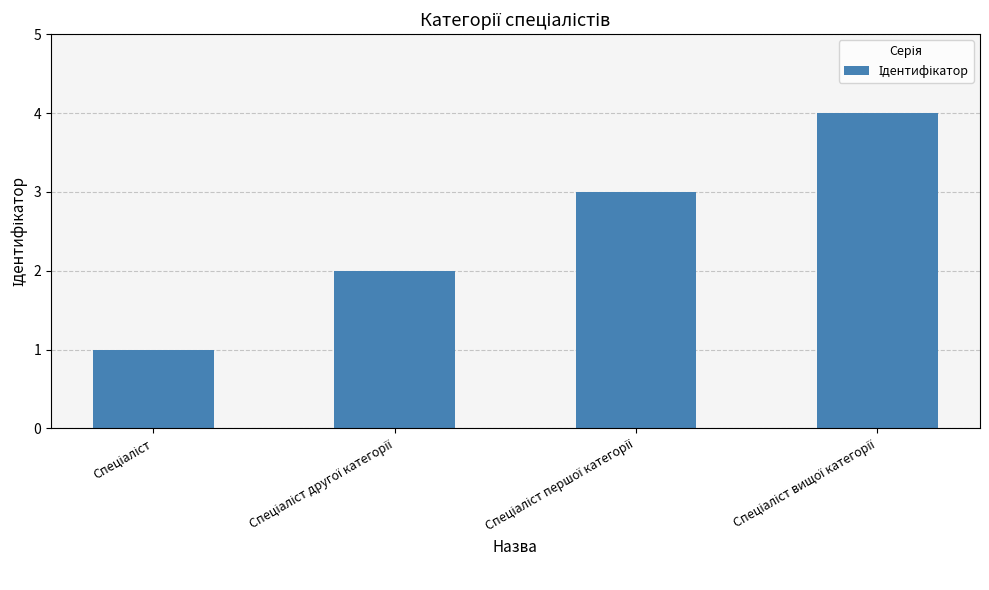

What is the difference between the maximum and minimum values?

3